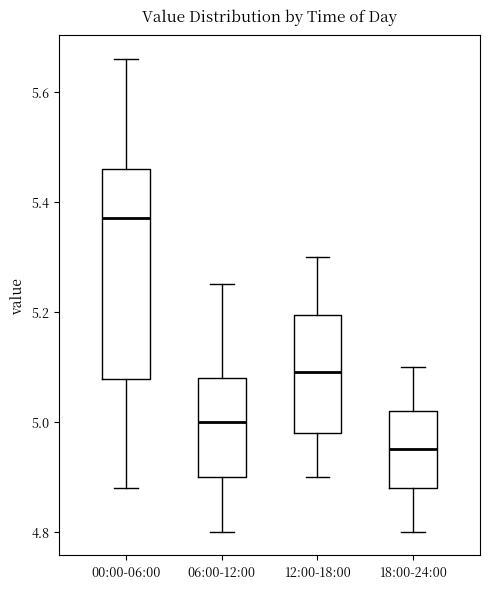

Reading left to right, read every box against the y-axis: the position of its median line, the range the box covers, and the ends of its whiskers. The values are not printed on the chart, so give them approximately, as read against the axis.

00:00-06:00: median 5.38, box 5.08 to 5.46, whiskers 4.88 to 5.66
06:00-12:00: median 5.00, box 4.90 to 5.08, whiskers 4.80 to 5.26
12:00-18:00: median 5.10, box 4.98 to 5.20, whiskers 4.90 to 5.30
18:00-24:00: median 4.96, box 4.88 to 5.02, whiskers 4.80 to 5.10